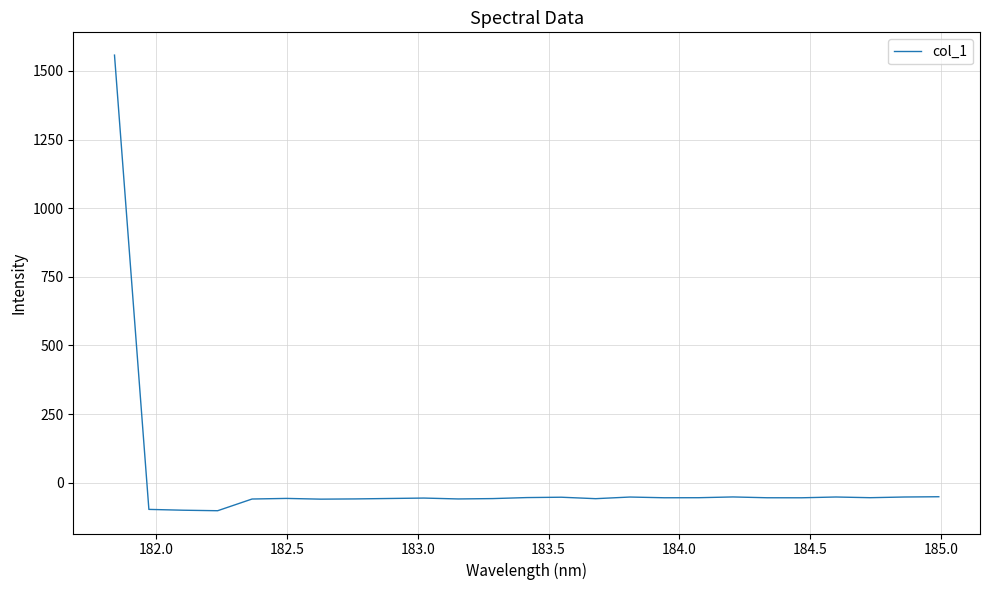

What is the difference between the maximum and minimum values?

1659.2